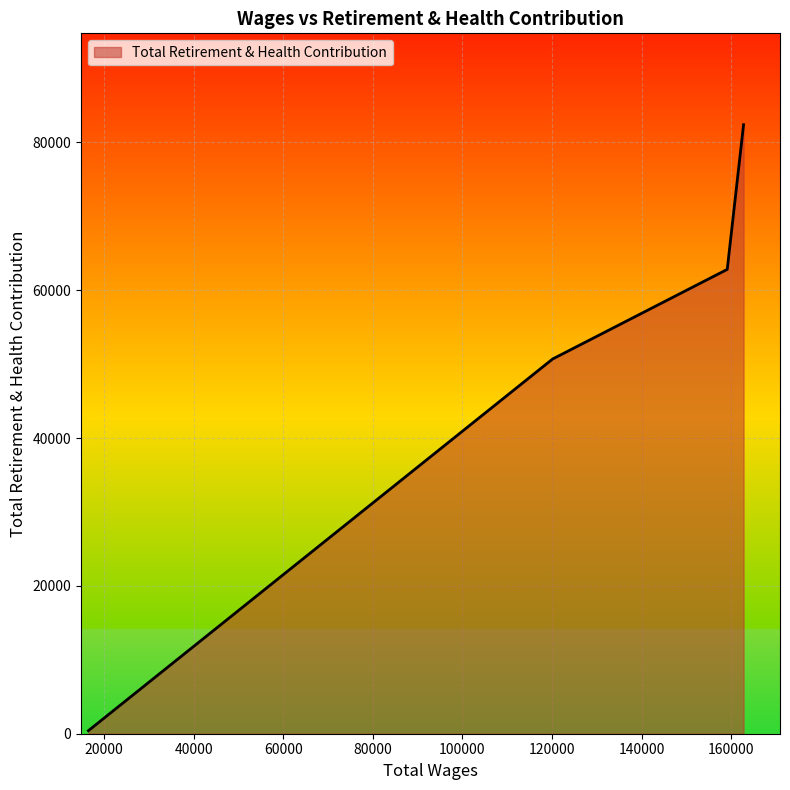

What is the maximum value shown in the chart?

82410